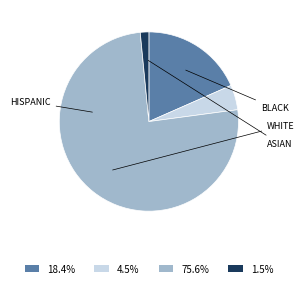

The BLACK slice represents 31% of the pie. True or false?

False